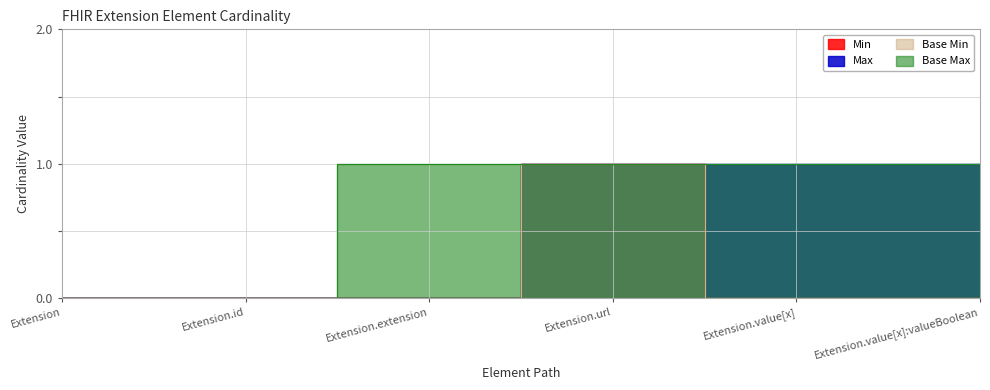

How many lines are shown in the chart?

4